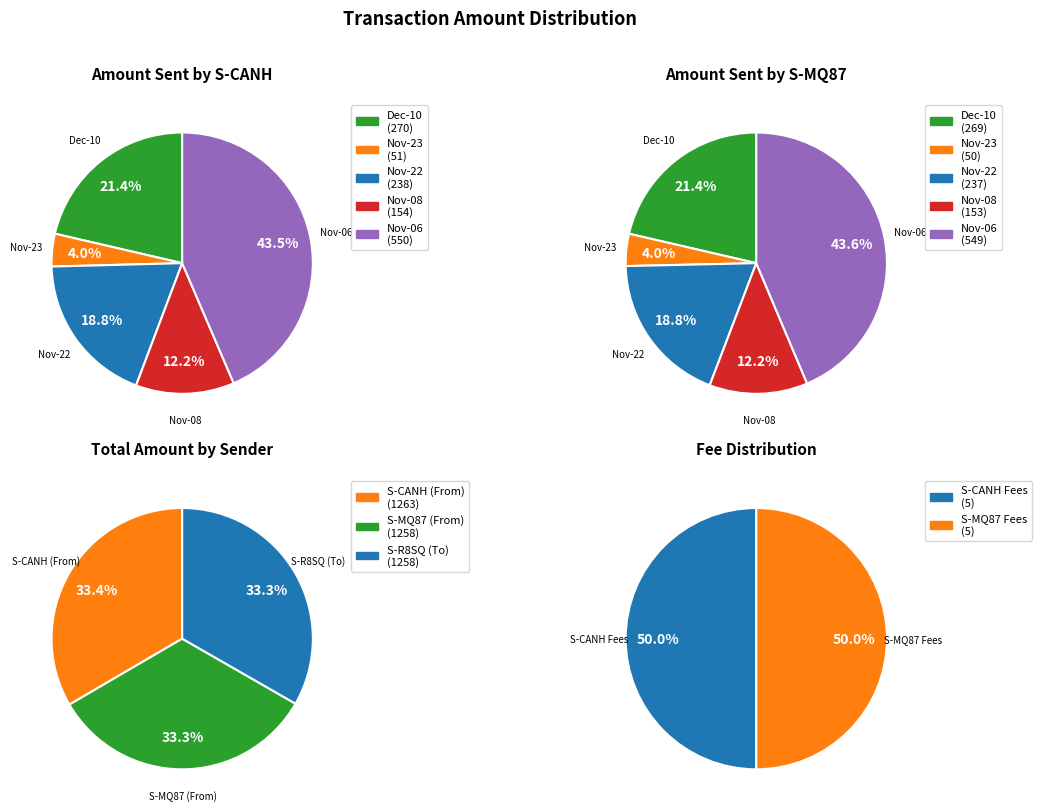

Does 4 account for over 50% of the chart?

No